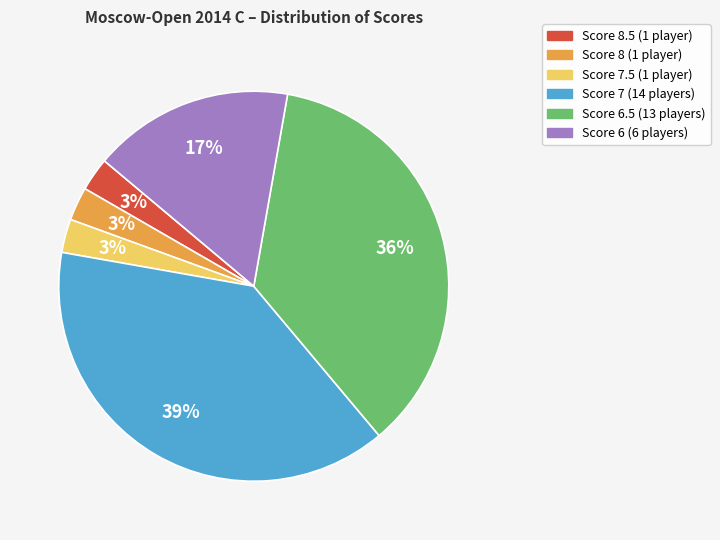

Does any single category account for the majority?

No